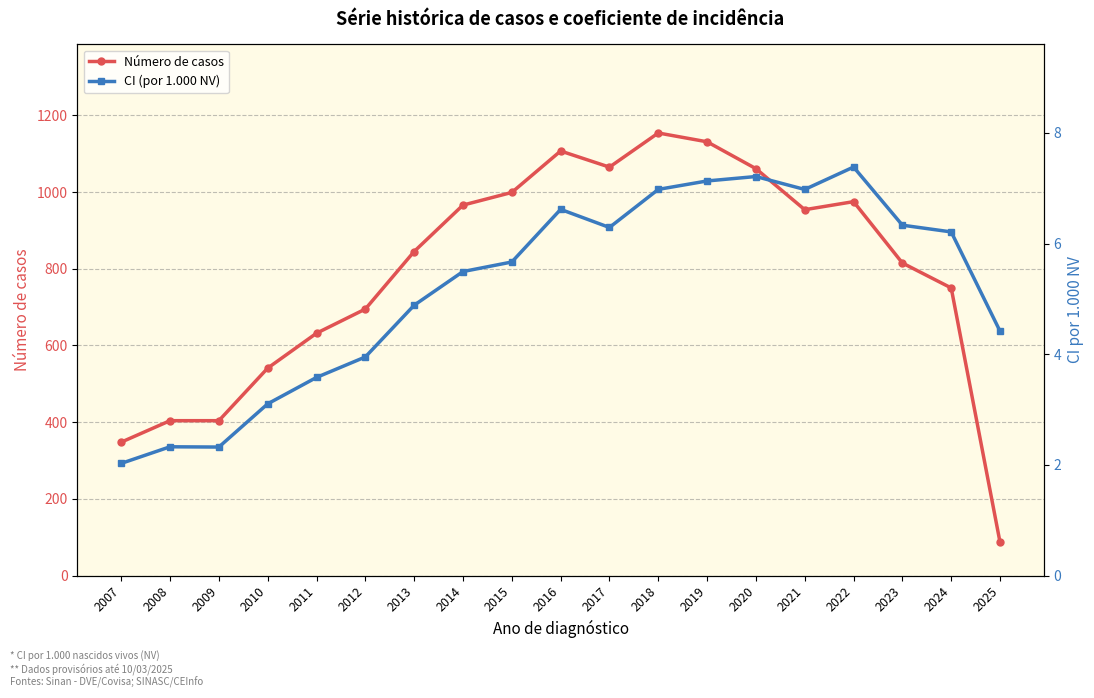

True or false: Número de casos and CI (por 1.000 NV) cross at least once.

False